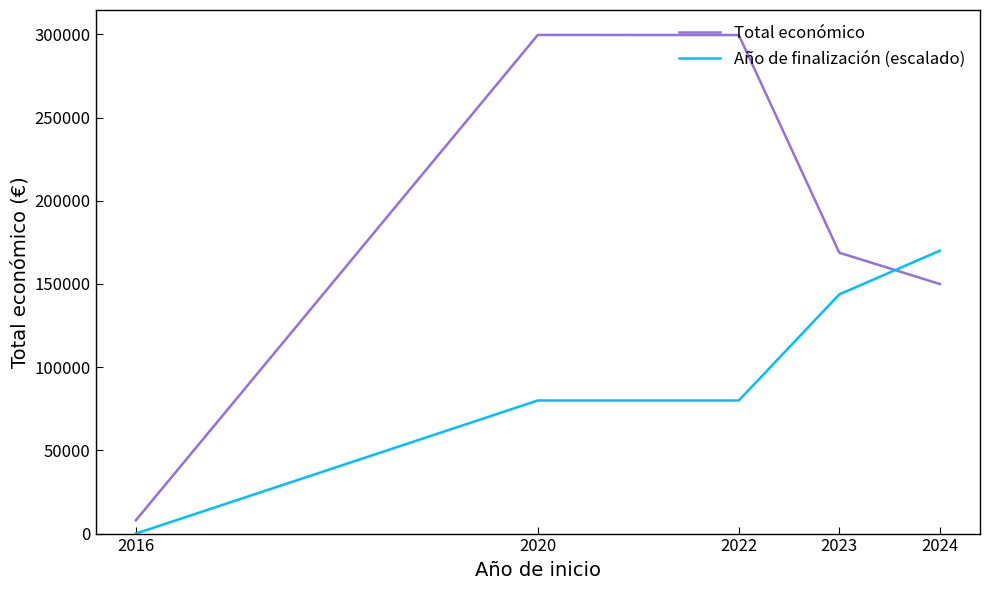

In Total económico, how many points are higher than both neighbors (excluding endpoints)?

1